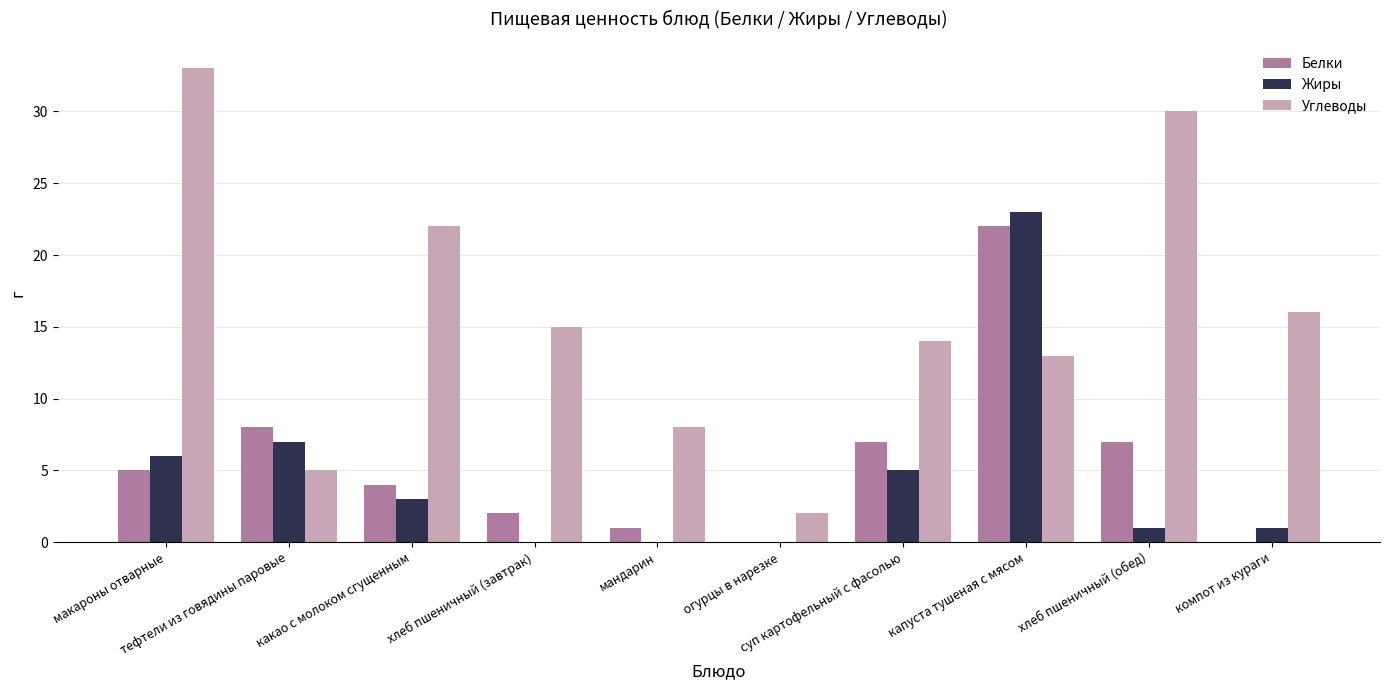

Which series changed the most between огурцы в нарезке and суп картофельный с фасолью?

Углеводы